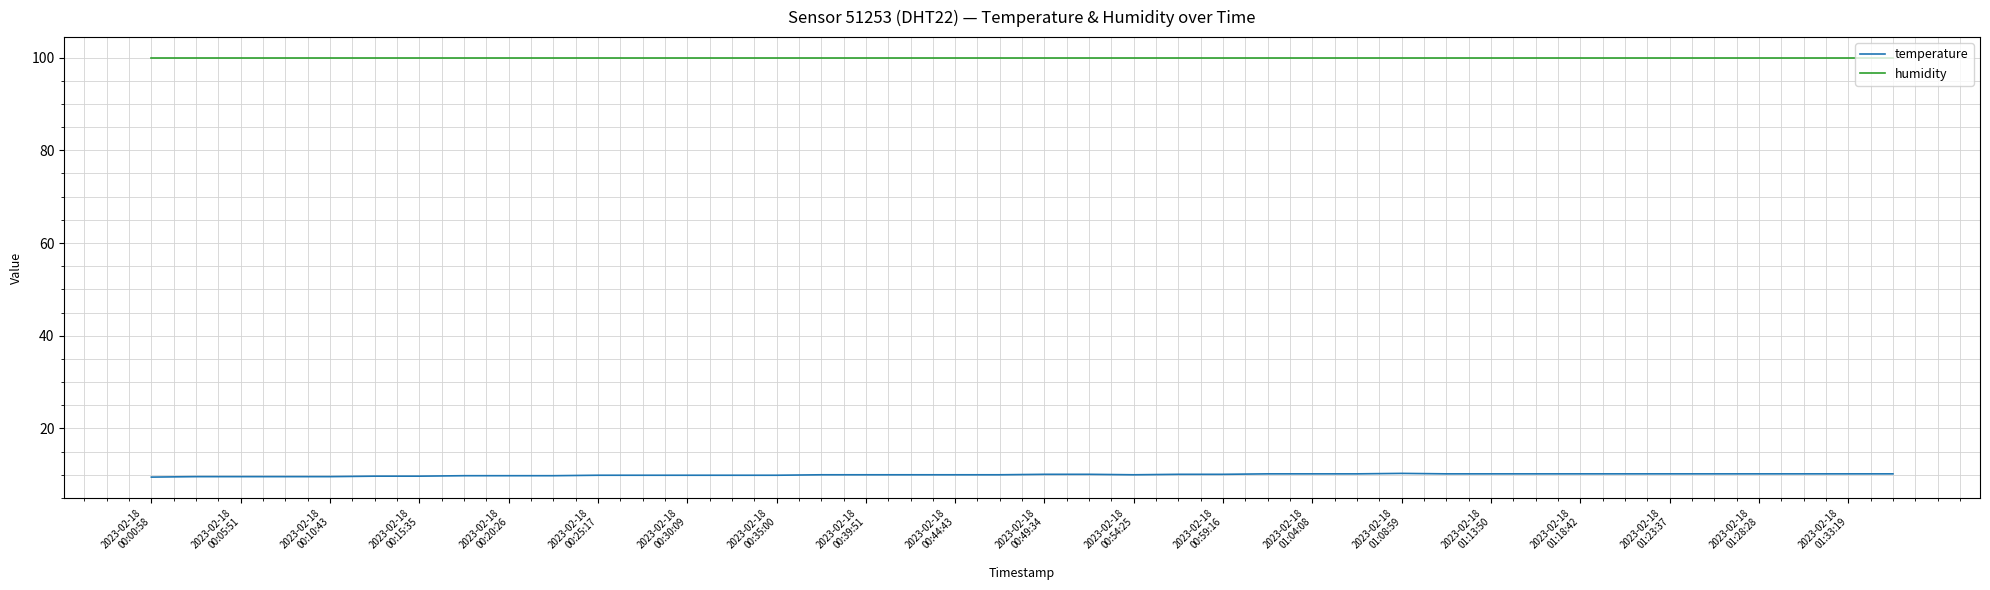

Rank the series by their maximum value, from highest to lowest.

humidity, temperature